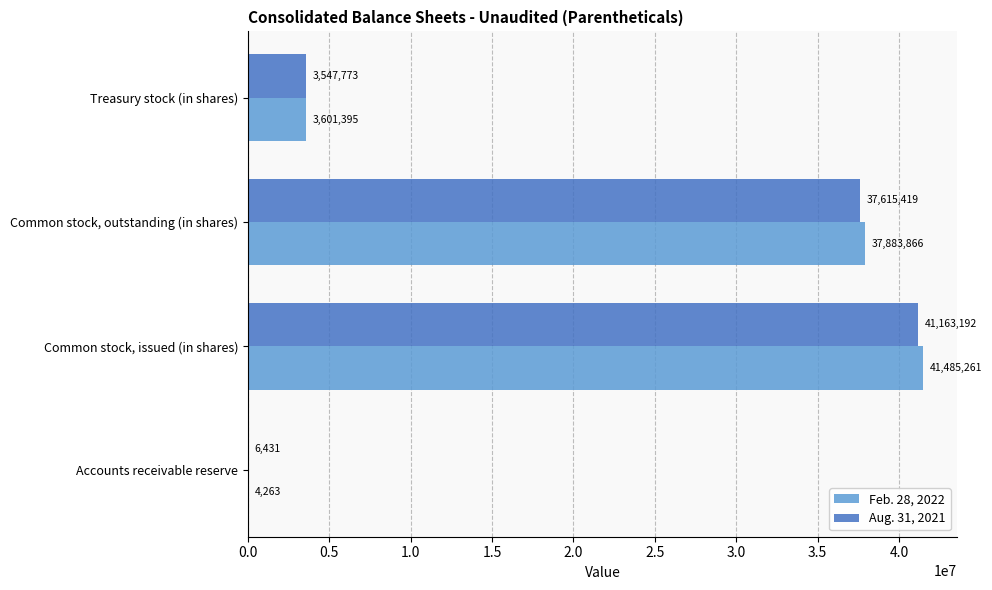

The Aug. 31, 2021 series shows 37615419 at Common stock, outstanding (in shares). True or false?

True